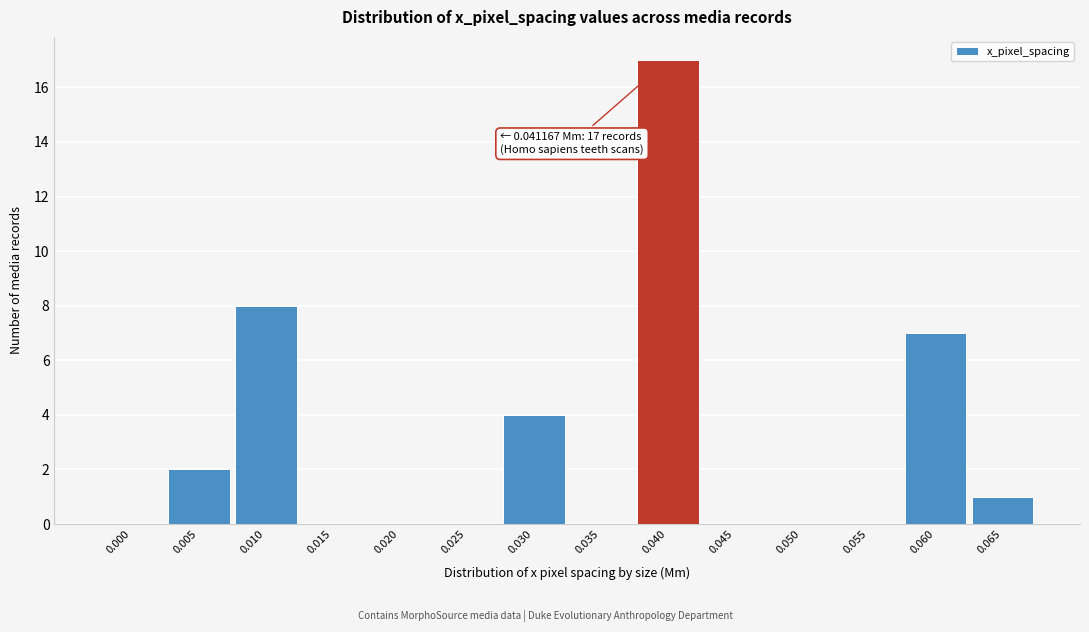

Reading left to right, transcribe all the data shown in this chart.

0.000=0	0.005=2	0.010=8	0.015=0	0.020=0	0.025=0	0.030=4	0.035=0	0.040=17	0.045=0	0.050=0	0.055=0	0.060=7	0.065=1